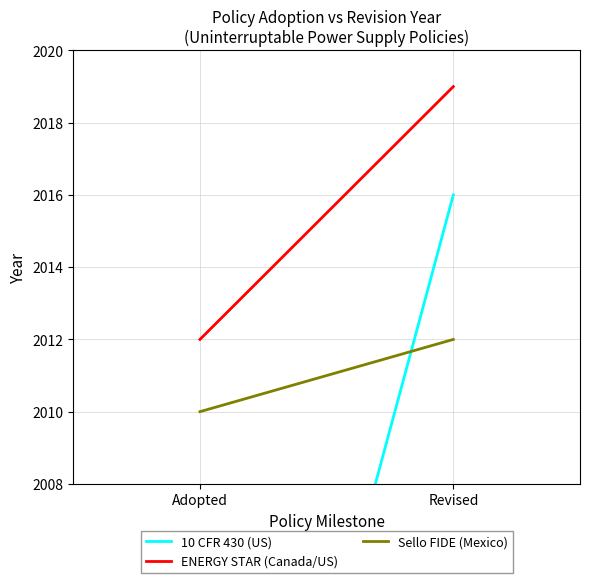

Count the number of categories in the chart.

2